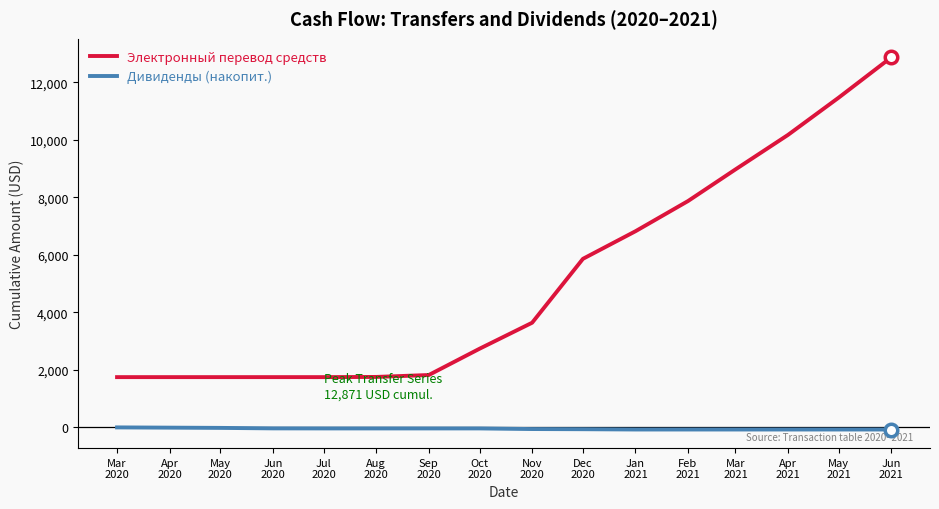

What is the highest value of the Электронный перевод средств series?

12870.6